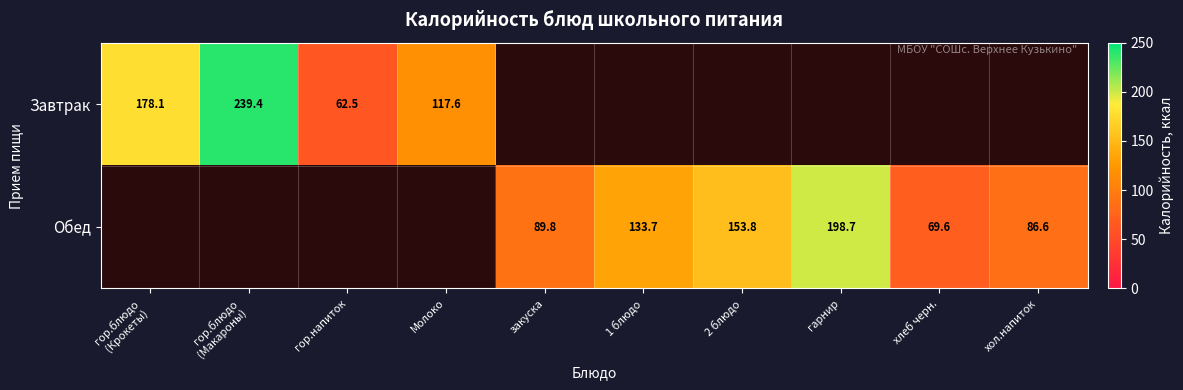

The Завтрак series shows 34.1 at Молоко. True or false?

False